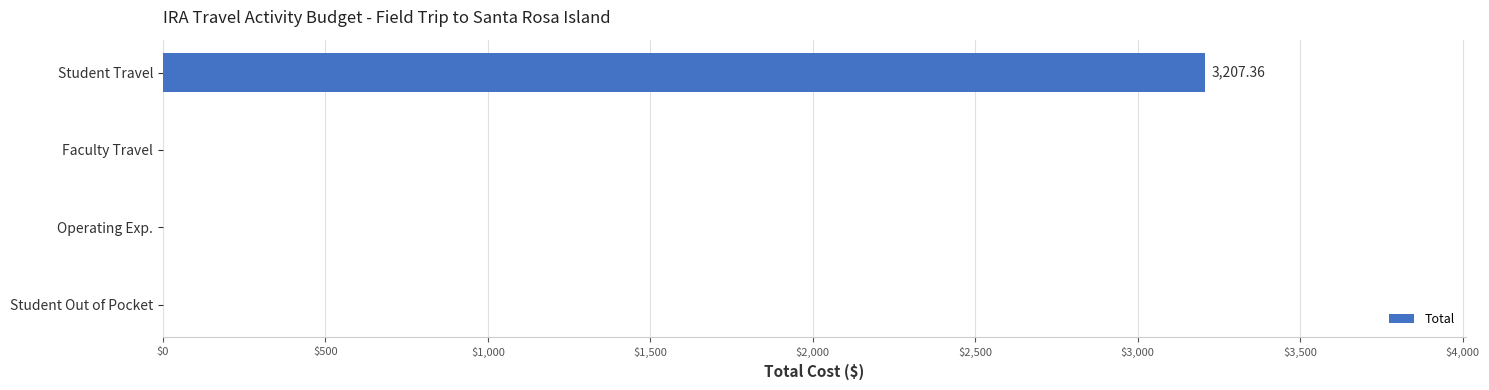

Which label corresponds to the largest value in the chart?

Student Travel